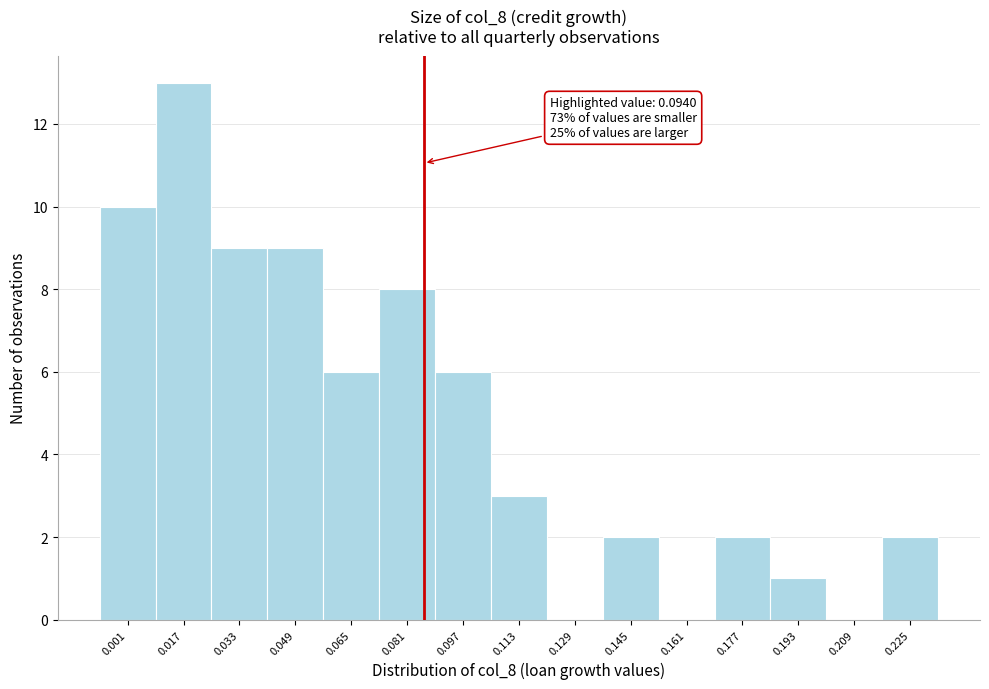

Reading left to right, list all the values displayed in this chart.

0.001=10	0.017=13	0.033=9	0.049=9	0.065=6	0.081=8	0.097=6	0.113=3	0.129=0	0.145=2	0.161=0	0.177=2	0.193=1	0.209=0	0.225=2